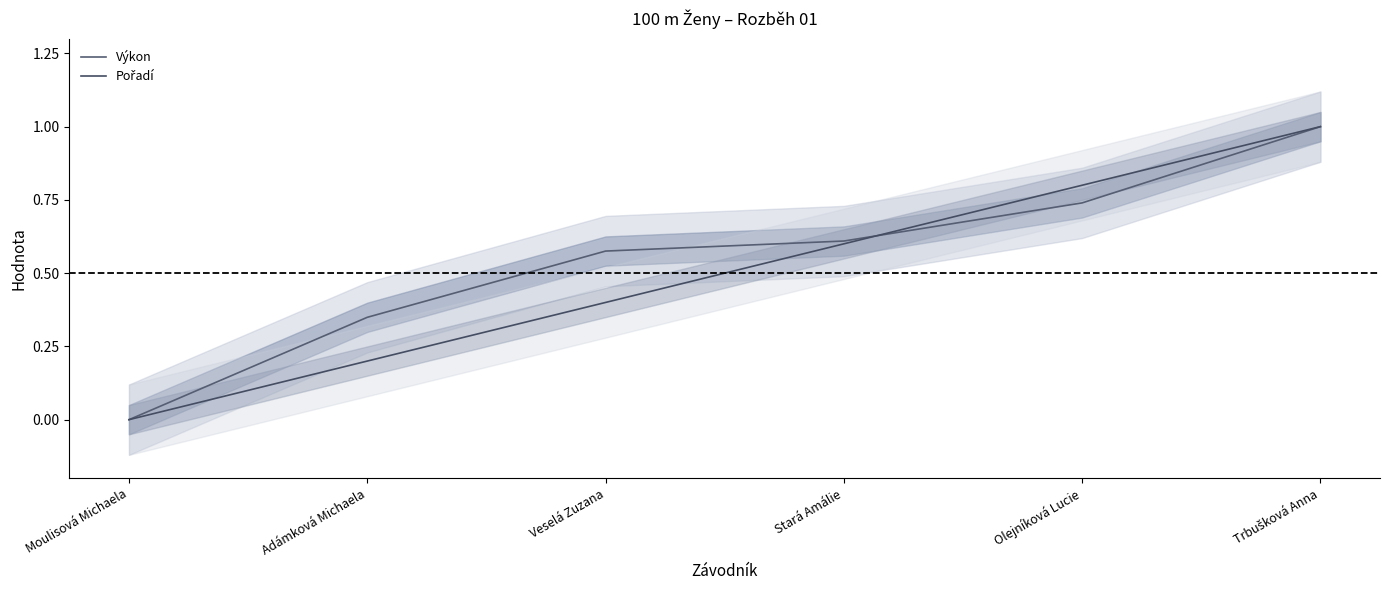

At which category is the sum across all series the highest?

Trbušková Anna